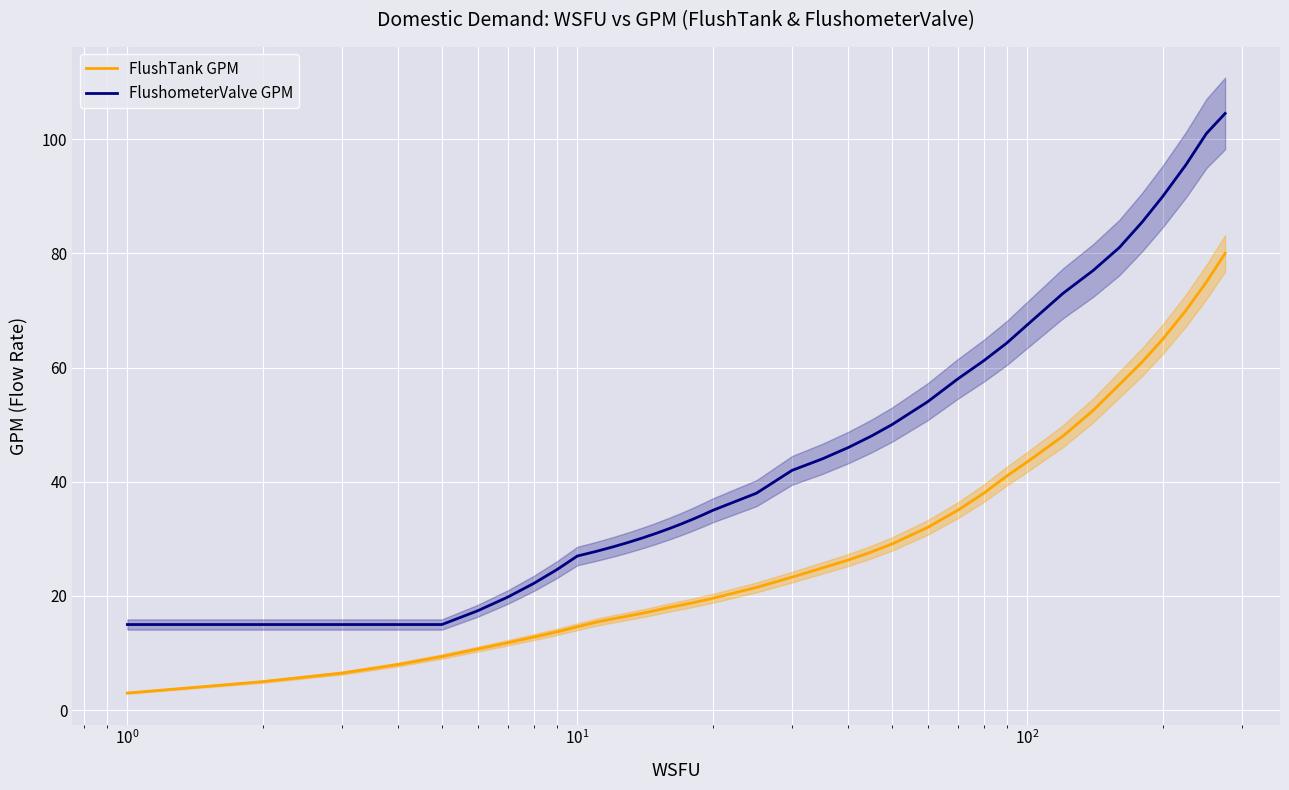

True or false: FlushTank GPM and FlushometerValve GPM intersect in this chart.

False